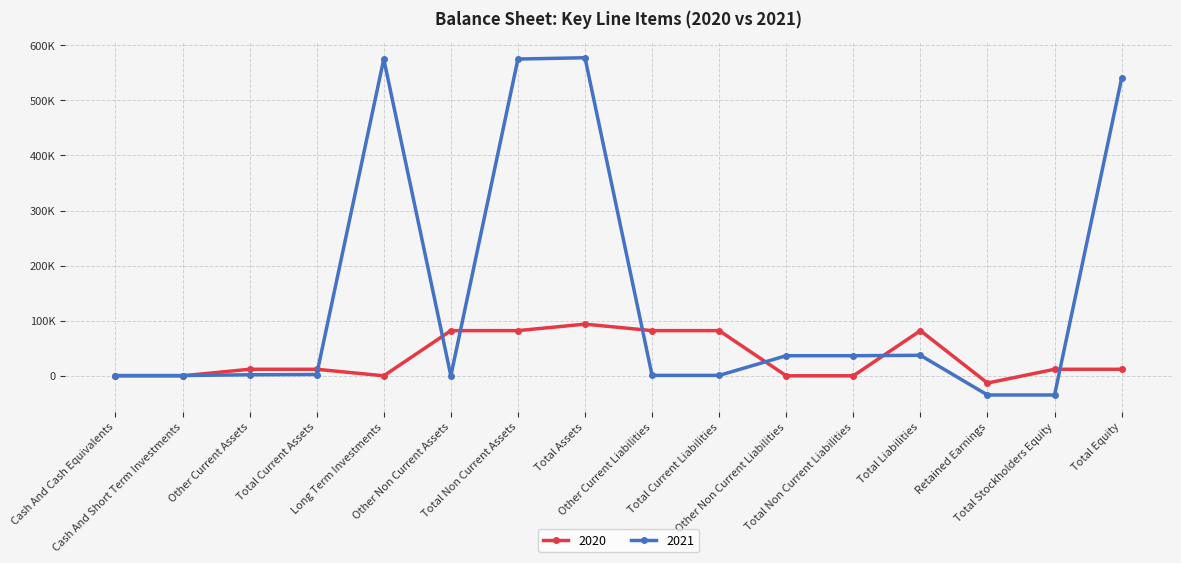

Between Other Non Current Assets and Total Assets, which series saw the biggest shift?

2021